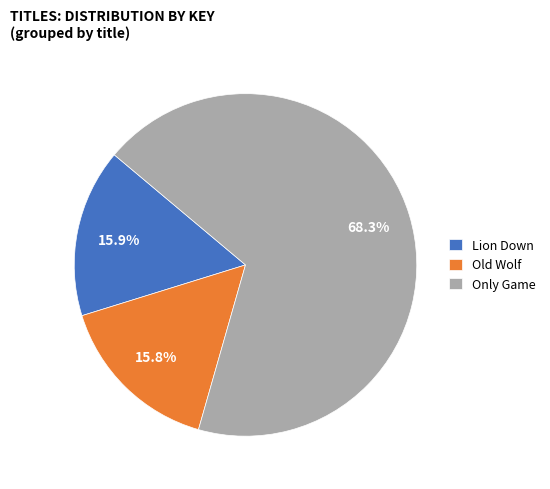

What percentage is NOT represented by Only Game?

31.7%